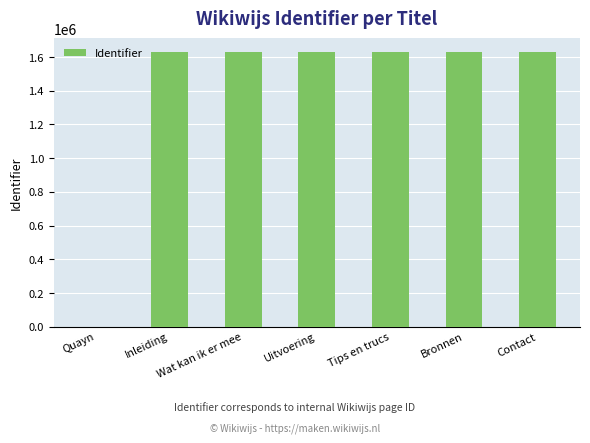

At which label is the value closest to 814477?

Inleiding